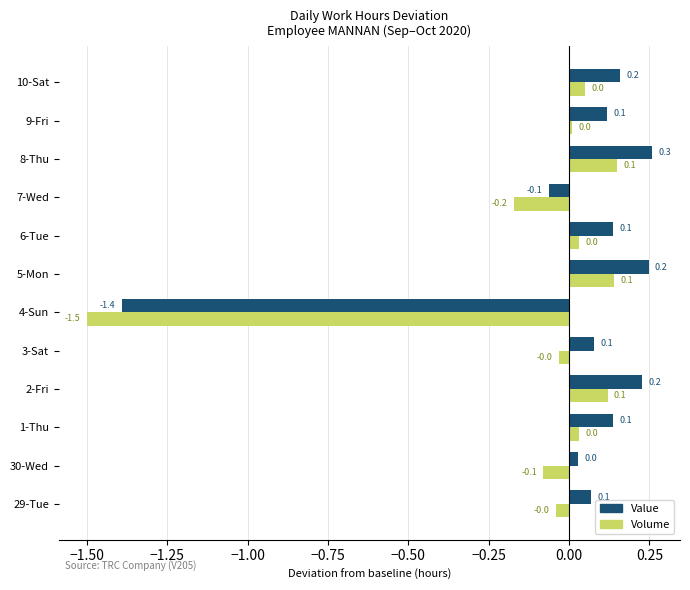

The Volume series shows 0.1 at 5-Mon. True or false?

True